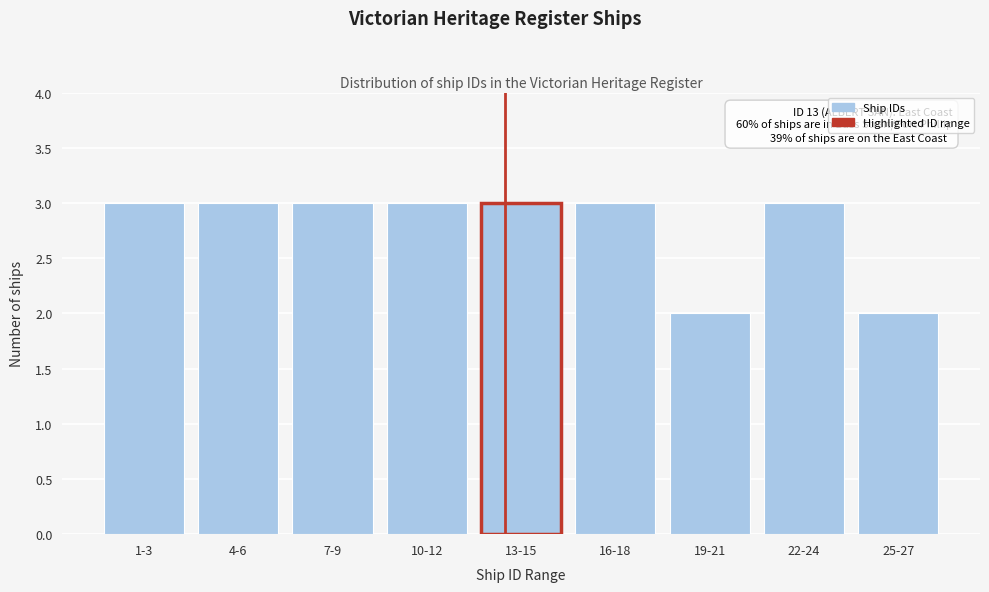

Reading left to right, transcribe all the data shown in this chart.

1-3=3	4-6=3	7-9=3	10-12=3	13-15=3	16-18=3	19-21=2	22-24=3	25-27=2